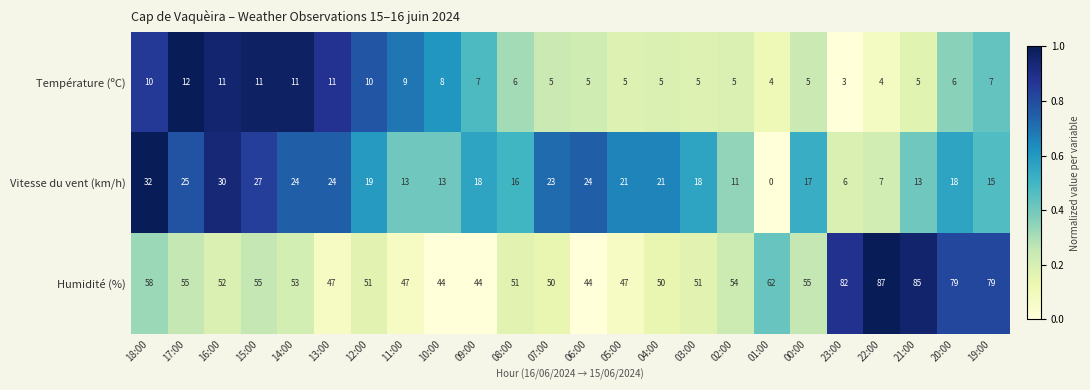

At which category does the chart reach its peak across all series?

22:00